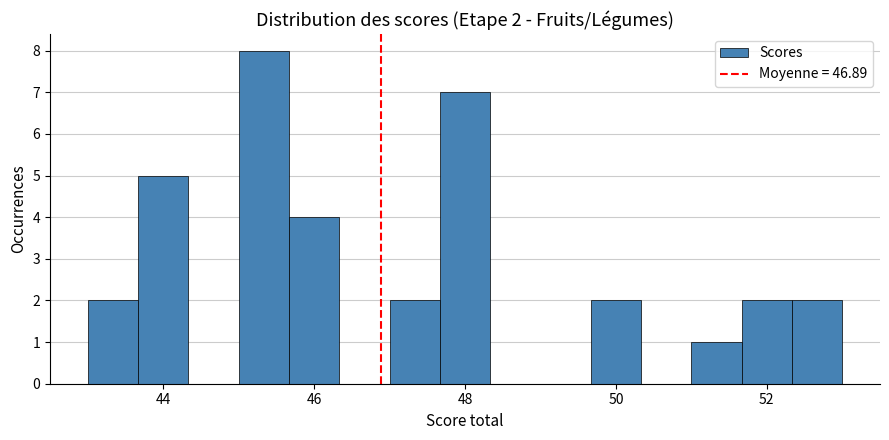

Read against the x-axis, roughly where is the centre of the tallest bar?

45.4